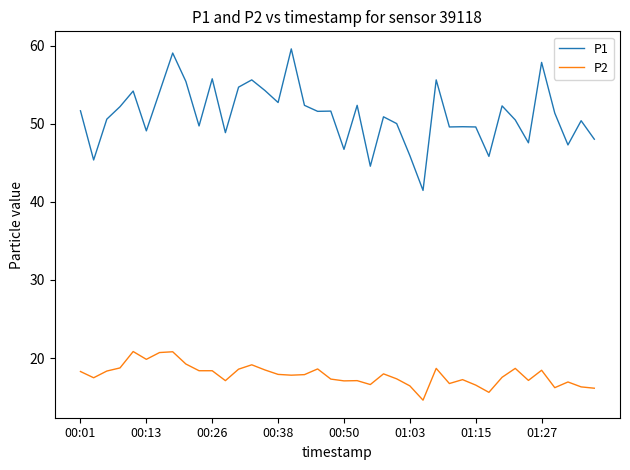

Which series has the widest spread of values?

P1